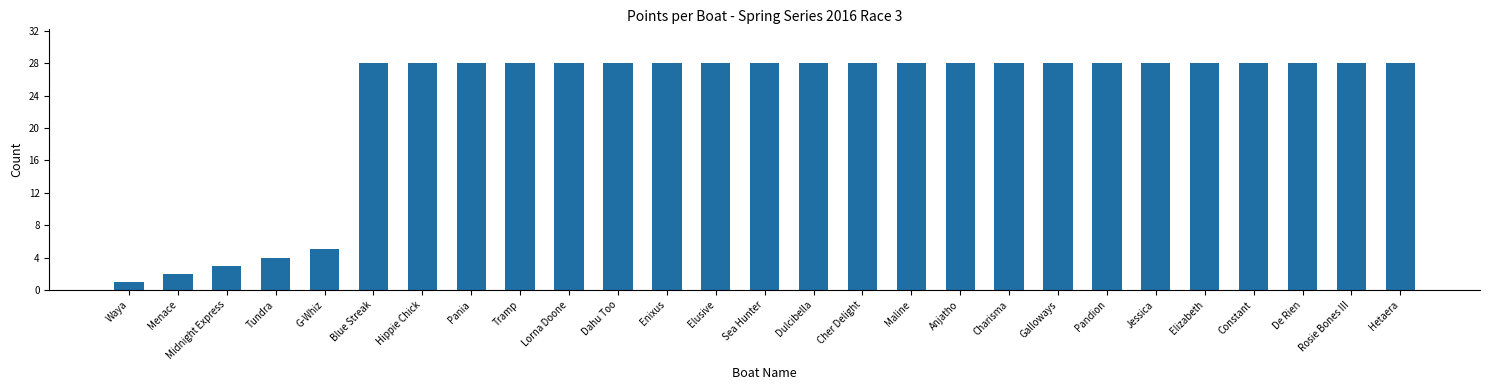

What position from the right is Blue Streak?

22